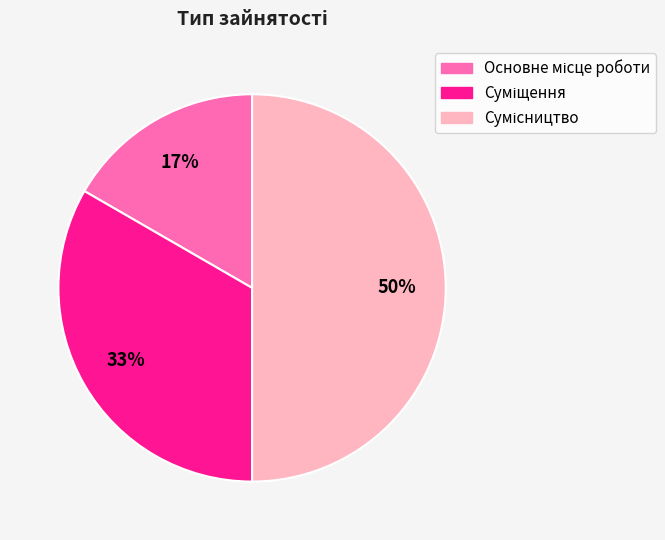

To the nearest percent, what is the difference between the largest and smallest slice percentages?

33%